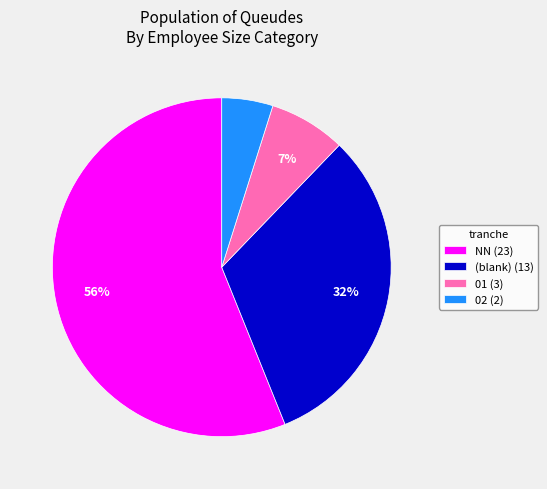

To the nearest percent, what is the combined percentage of (blank) (13) and 02 (2)?

37%